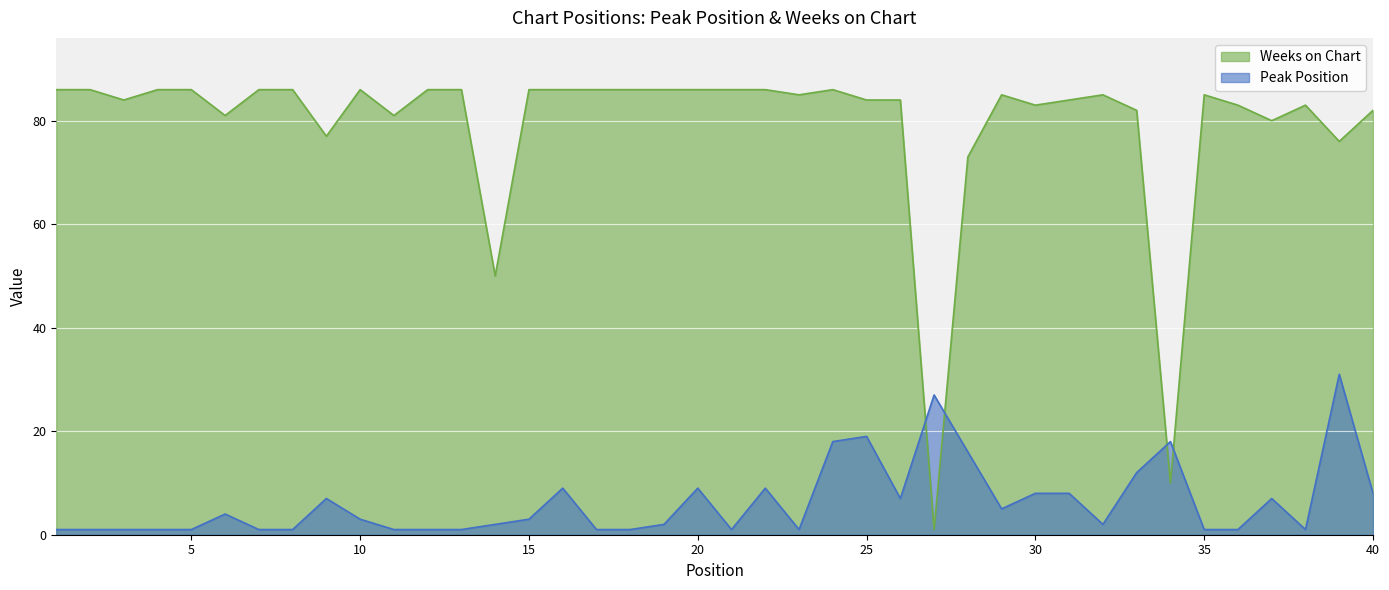

How many intersections are there between Weeks on Chart and Peak Position?

4